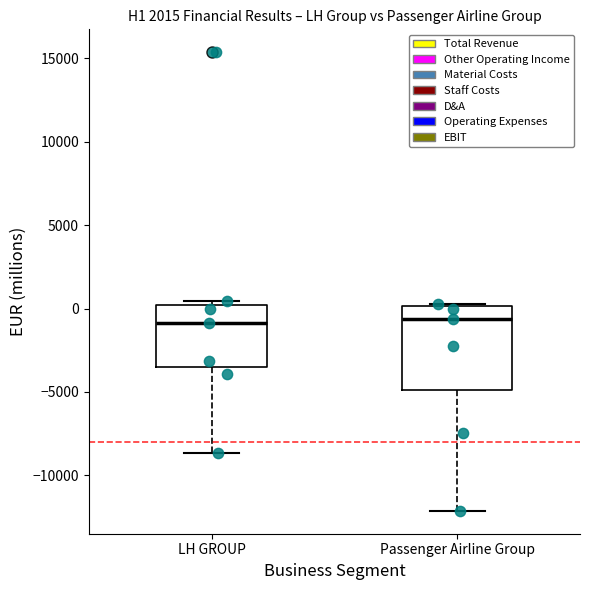

Comparing the boxes themselves (not the whiskers), which one is the tallest?

Passenger Airline Group